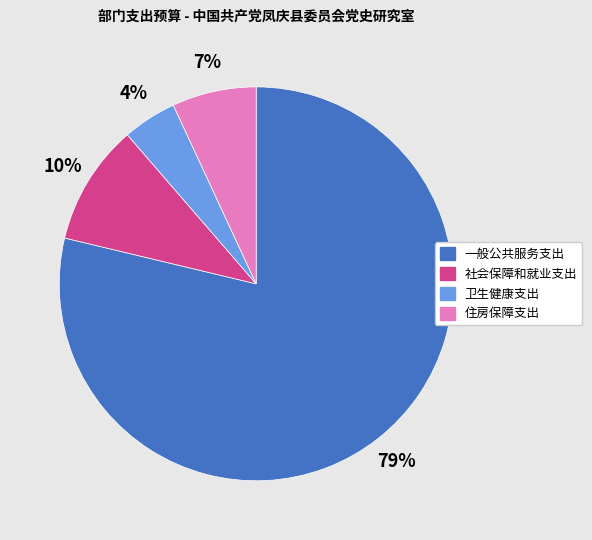

Combined, do 住房保障支出 and 卫生健康支出 account for over 50%?

No